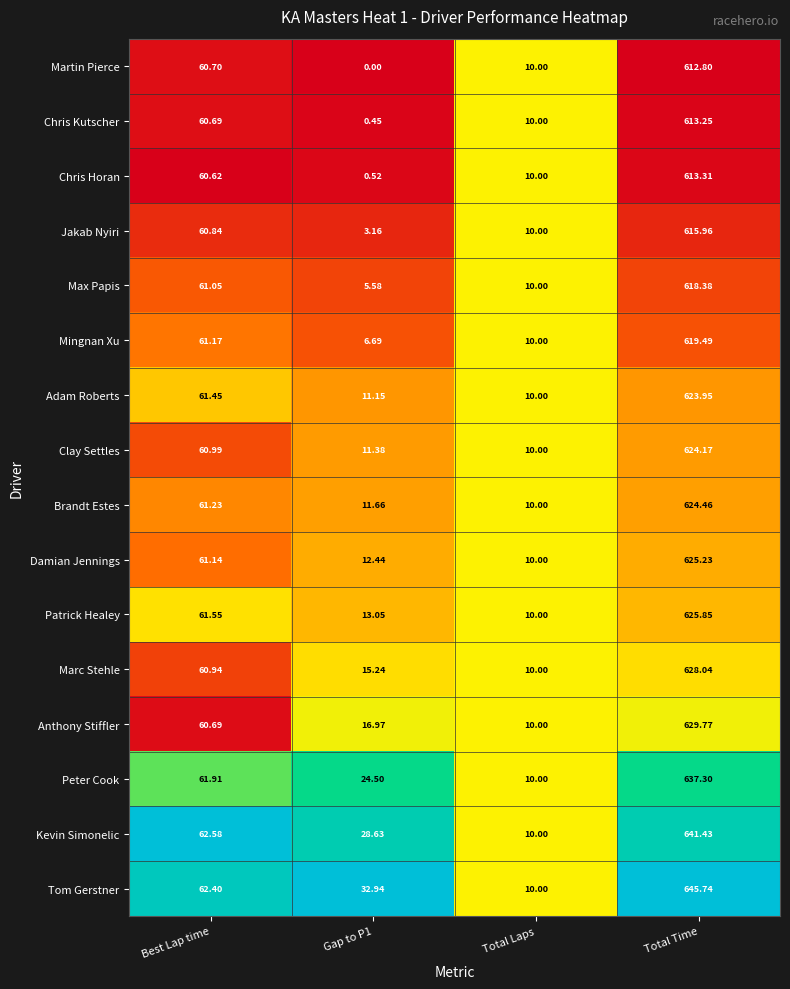

What is the total value across all series at Best Lap time?

980.0